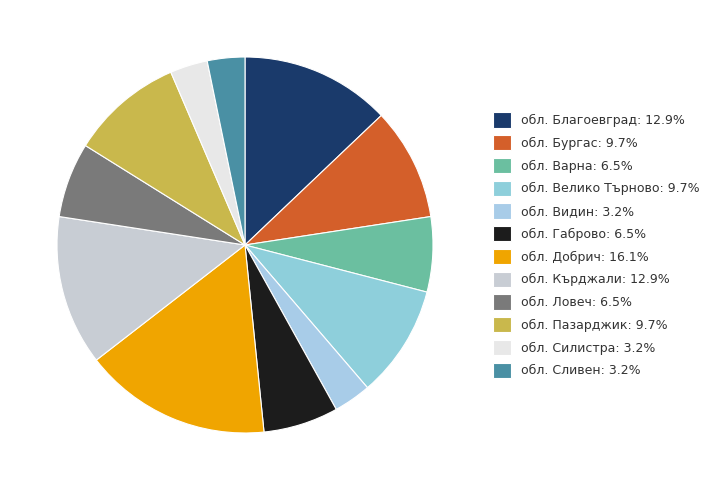

How many slices are in this pie chart?

12